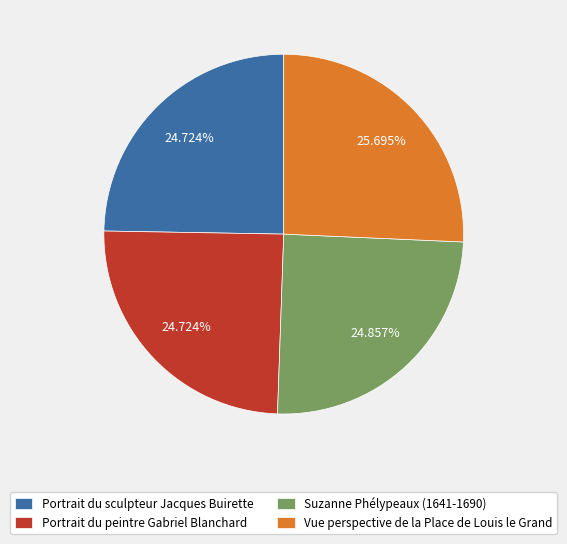

How many segments does this pie chart have?

4